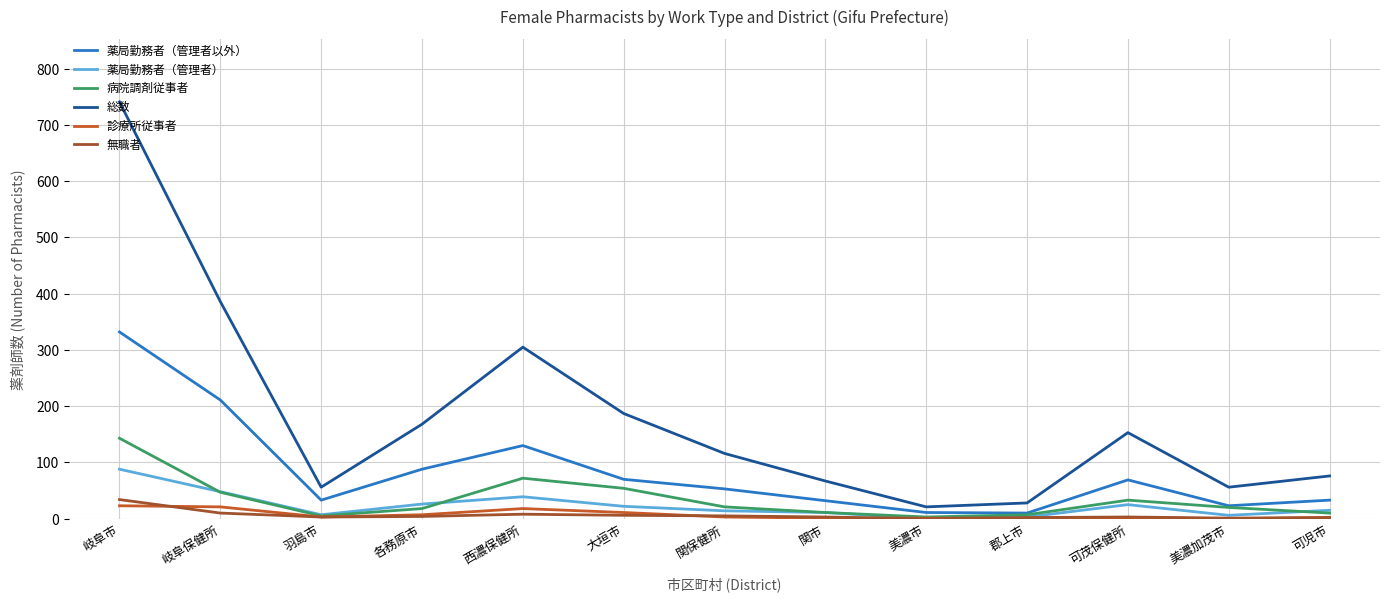

True or false: 総数 and 薬局勤務者（管理者） cross at least once.

False